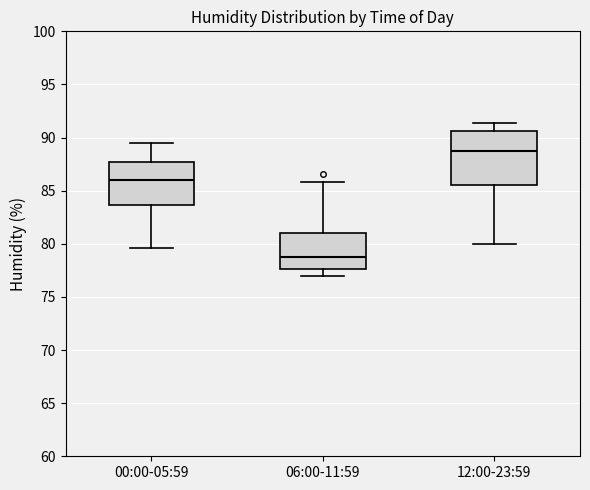

Which box is the tallest, from its lower edge to its upper edge?

12:00-23:59